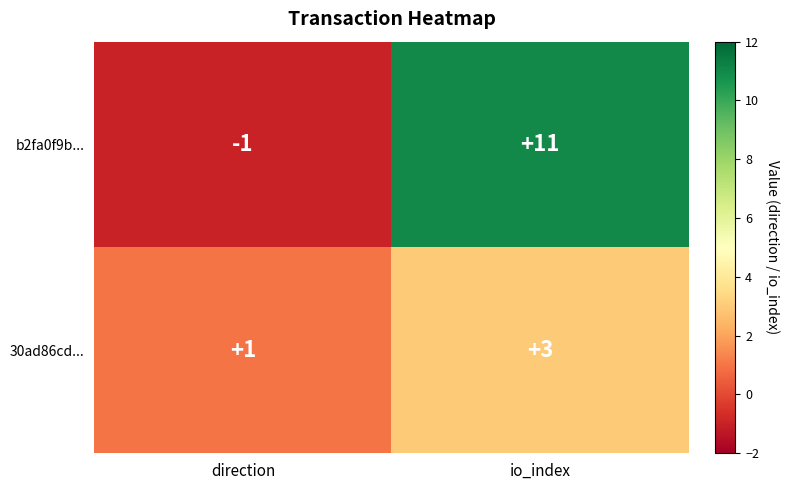

At which category does the chart reach its peak across all series?

io_index